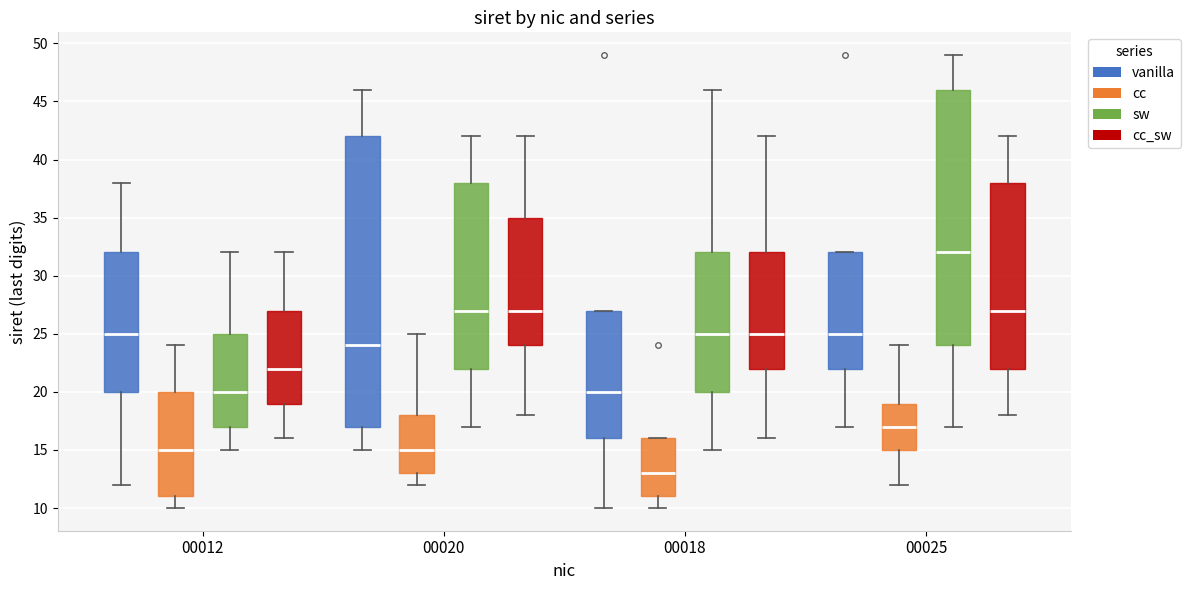

Where is the upper edge of the box for 00025 (cc) on the y-axis? The values are not printed on the chart, so give them approximately, as read against the axis.

19